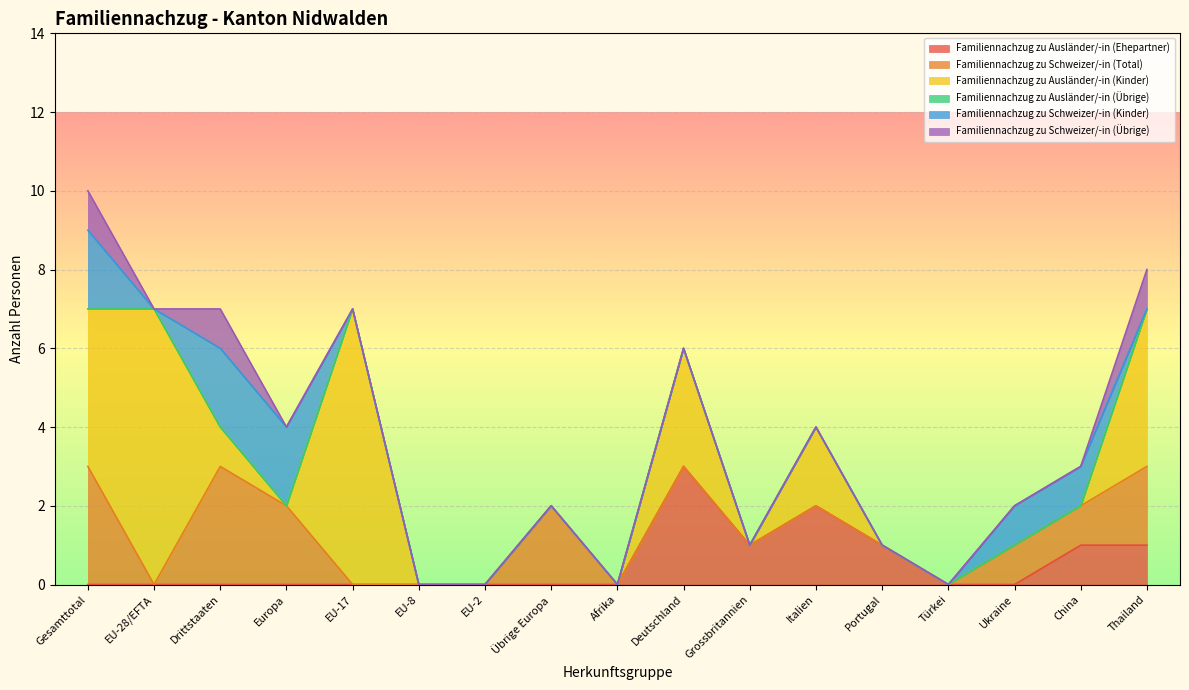

Is the value of Familiennachzug zu Schweizer/-in (Total) at EU-8 greater than the value of Familiennachzug zu Ausländer/-in (Ehepartner) at EU-28/EFTA?

No